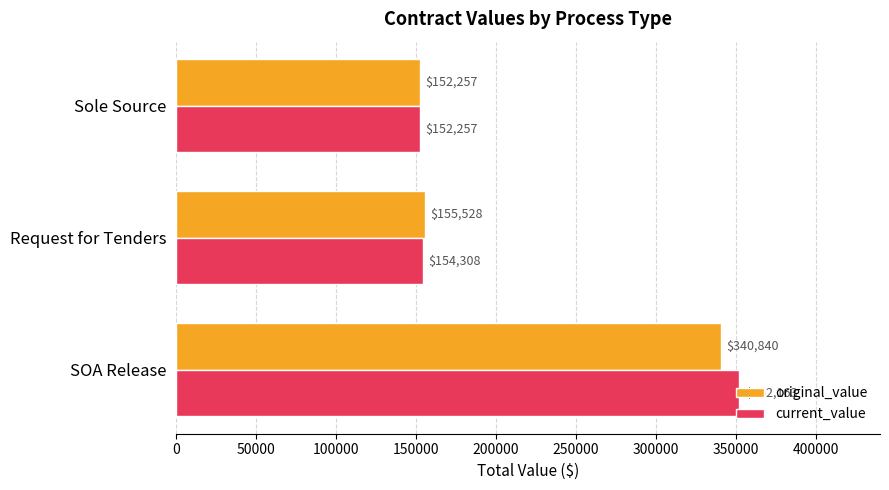

Which series has the widest spread of values?

current_value